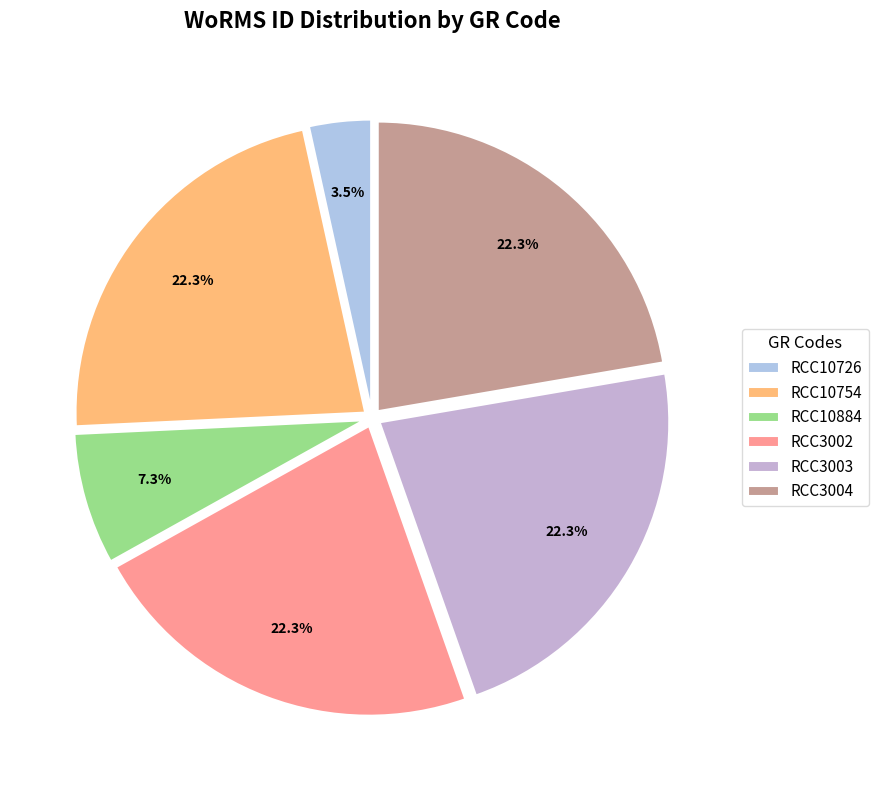

Which category has the smallest portion of the pie?

RCC10726